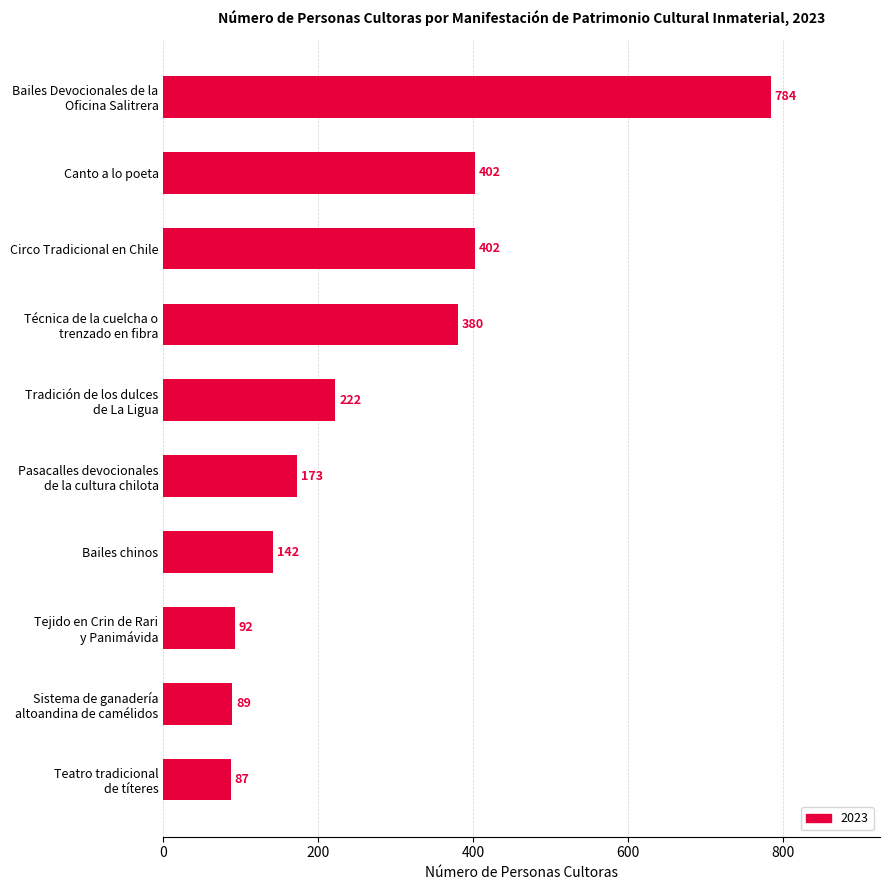

Read the value at Circo Tradicional en Chile, to the nearest 50.

400